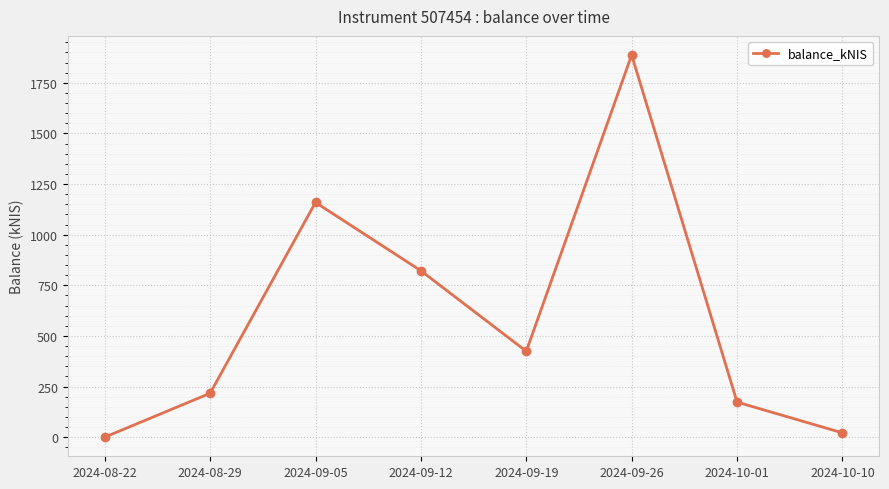

Does the chart have visible grid lines?

Yes